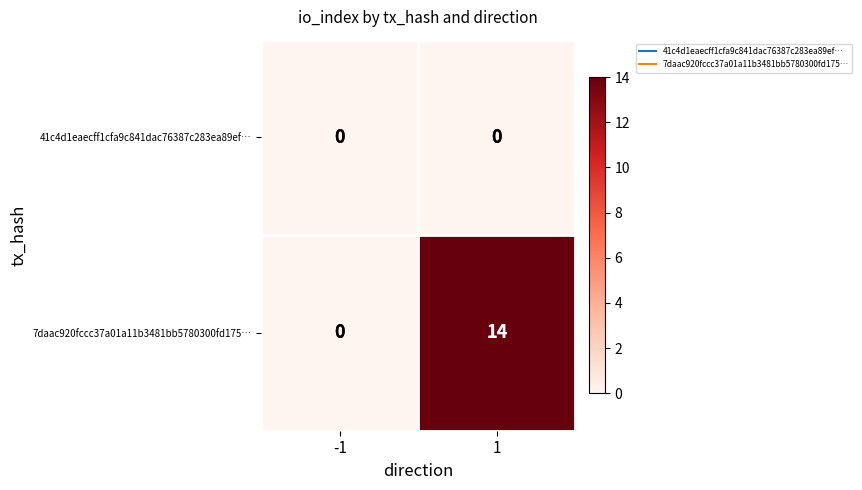

Reading left to right, transcribe all the data shown in this chart.

41c4d1eaecff1cfa9c841dac76387c283ea89ef…: -1=0	1=0
7daac920fccc37a01a11b3481bb5780300fd175…: -1=0	1=14